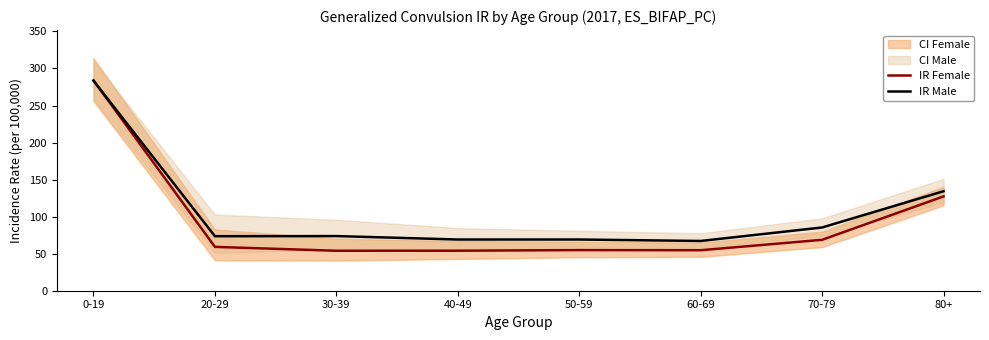

What is the maximum value shown in the chart?

284.0